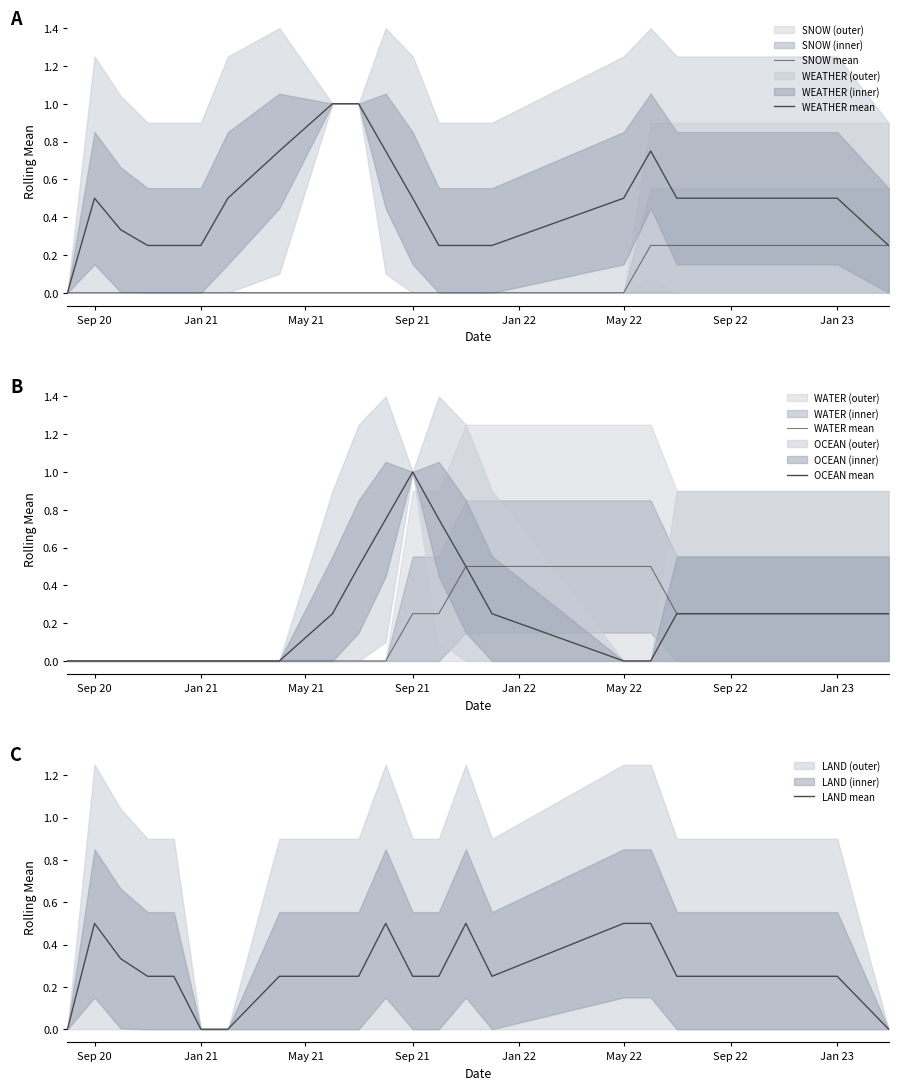

What is the highest value of the LAND mean series?

0.5